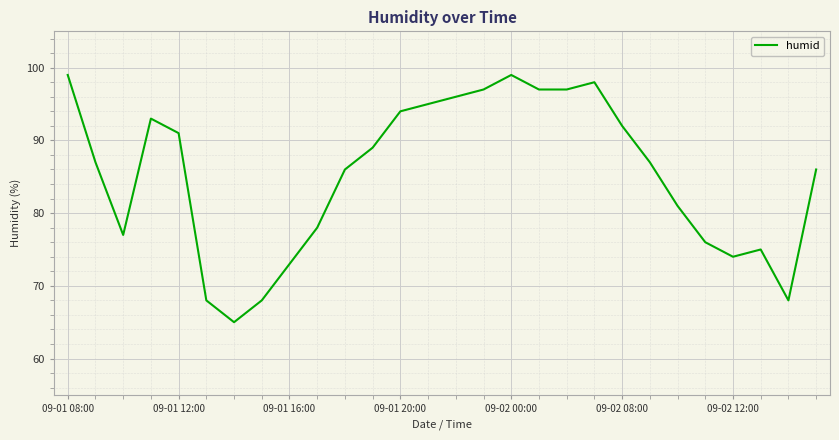

What is the maximum value shown in the chart?

99